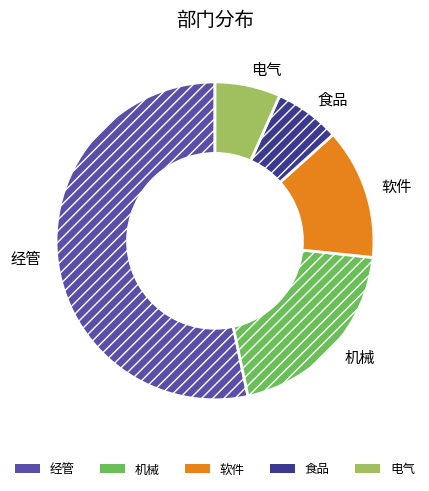

Between 软件 and 经管, which is larger?

经管